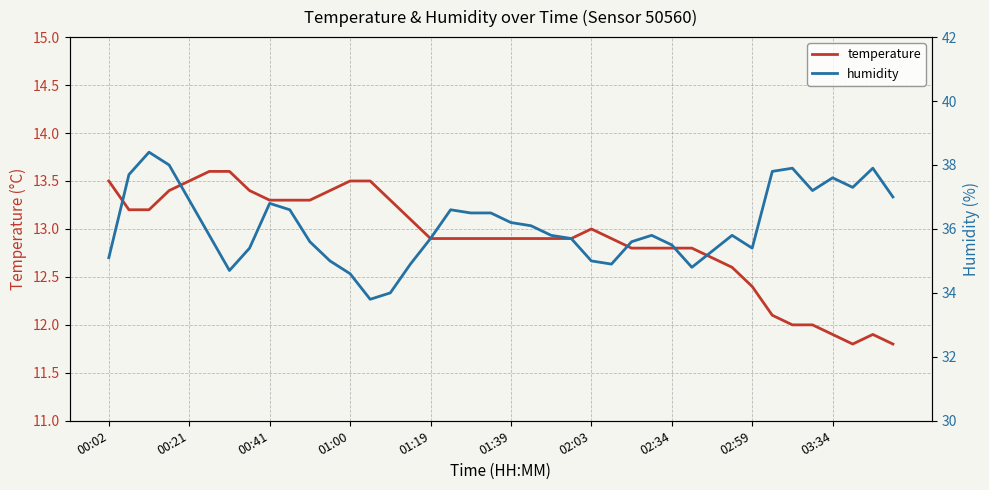

The value of temperature at 00:02 is 13.5. True or false?

True